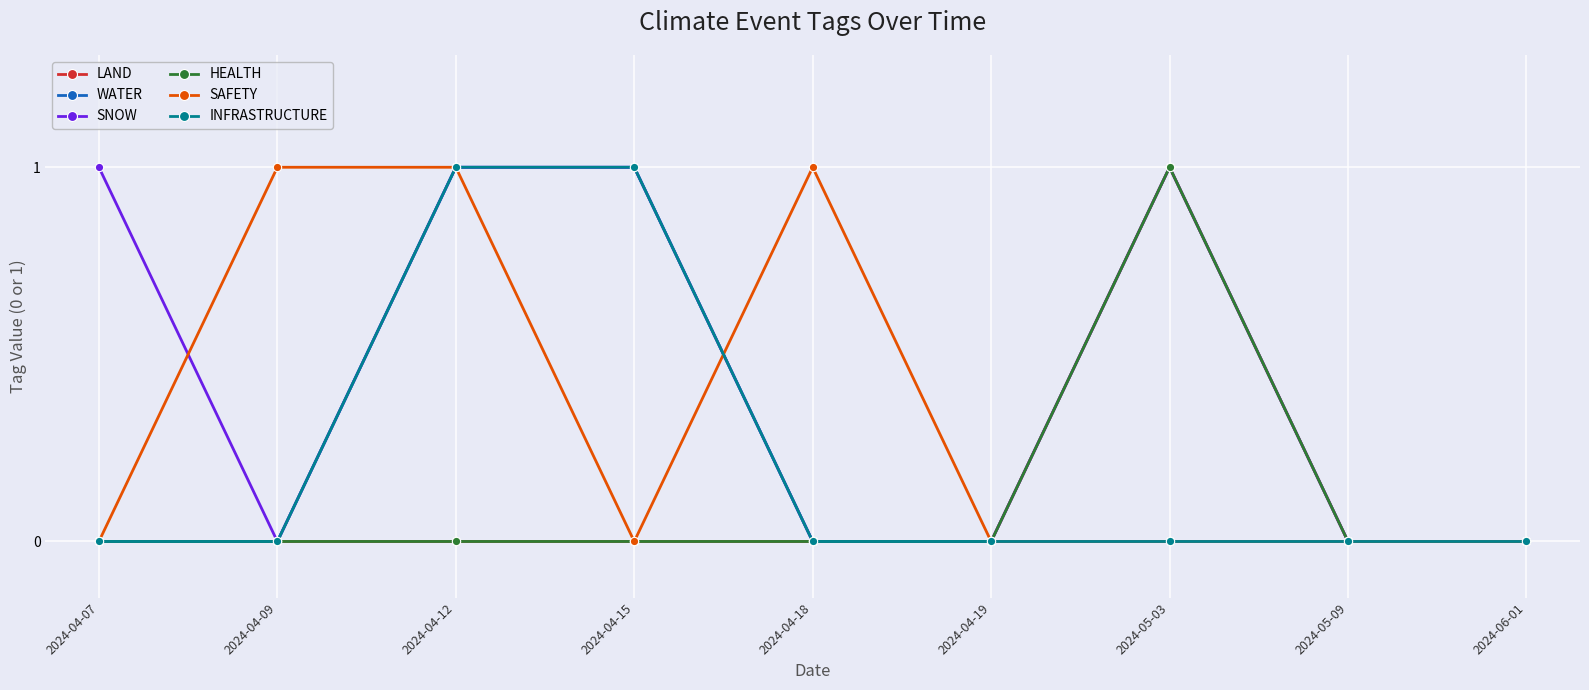

Does the chart have visible grid lines?

Yes